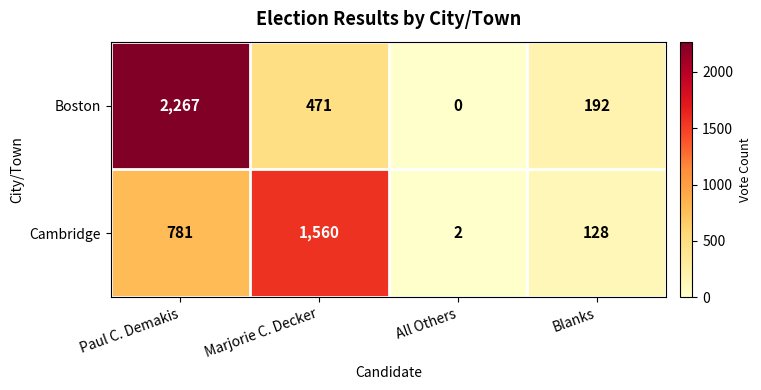

What is the total value across all series at Blanks?

320